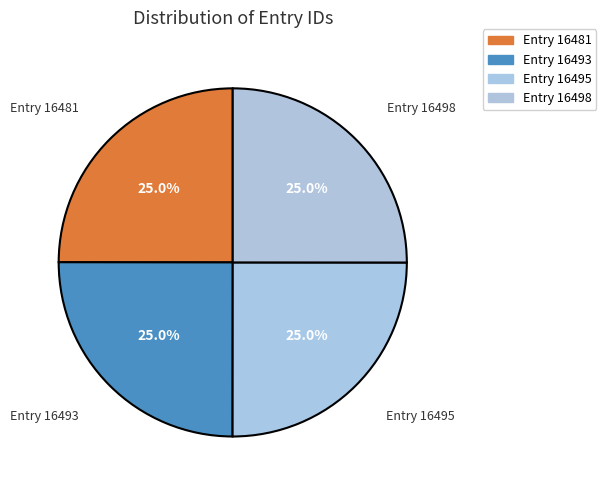

How many slices are in this pie chart?

4